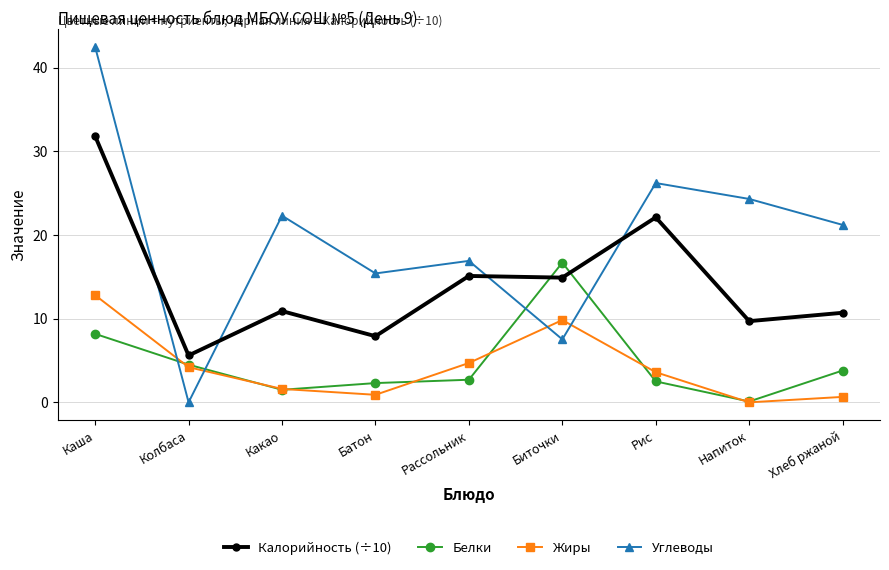

At how many categories does at least one series exceed 14?

8